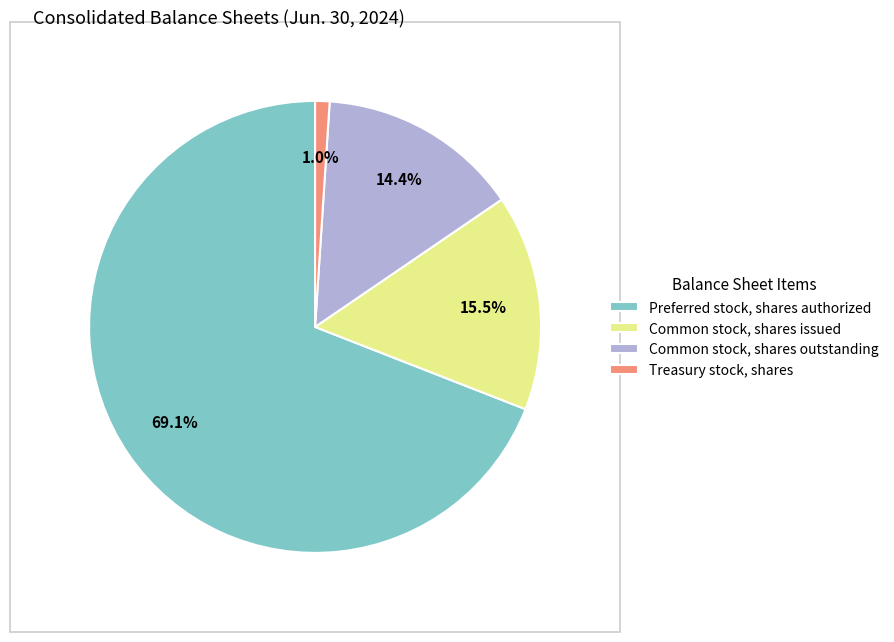

To the nearest percent, what percentage of the pie is Preferred stock, shares authorized?

69%